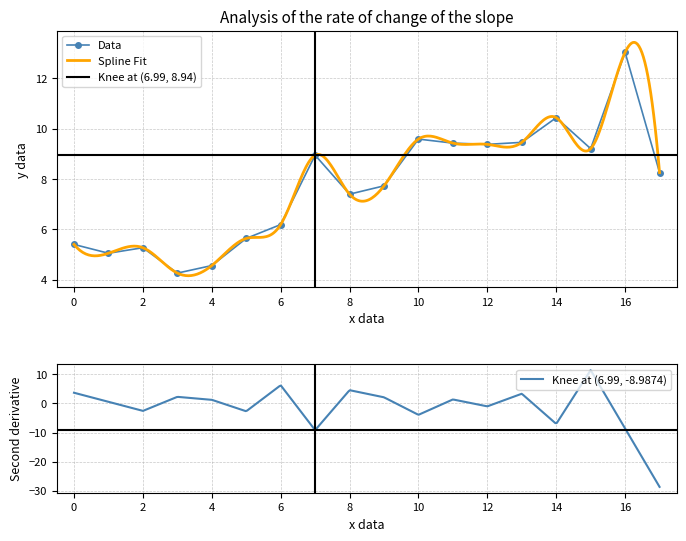

The chart shows a value of 3.2 at 2014-04-01. True or false?

False